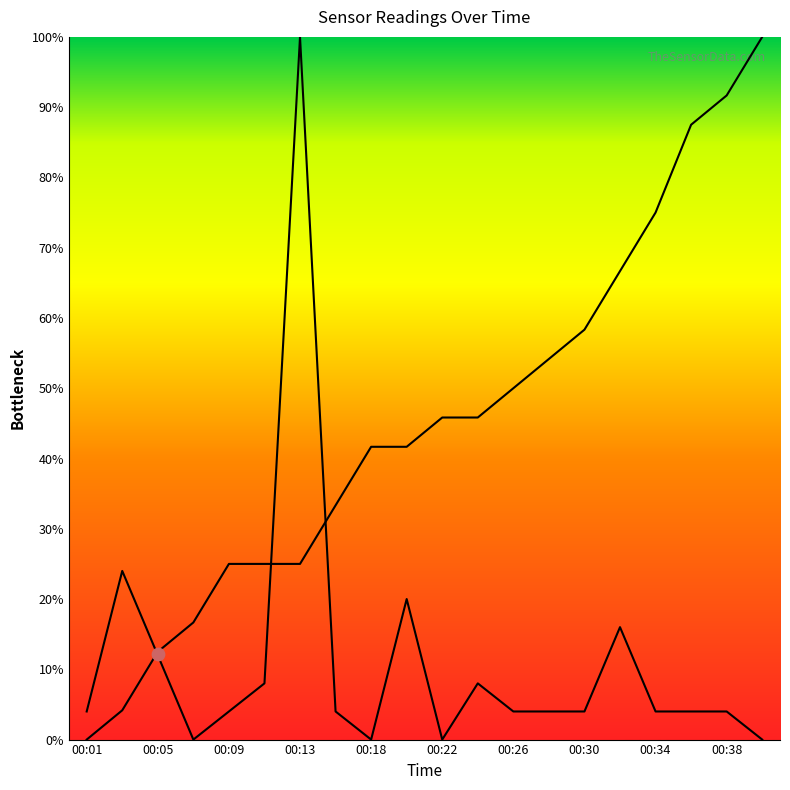

Is the value of SDS_P1 at 00:13 greater than the value of BME280_temperature at 17?

No